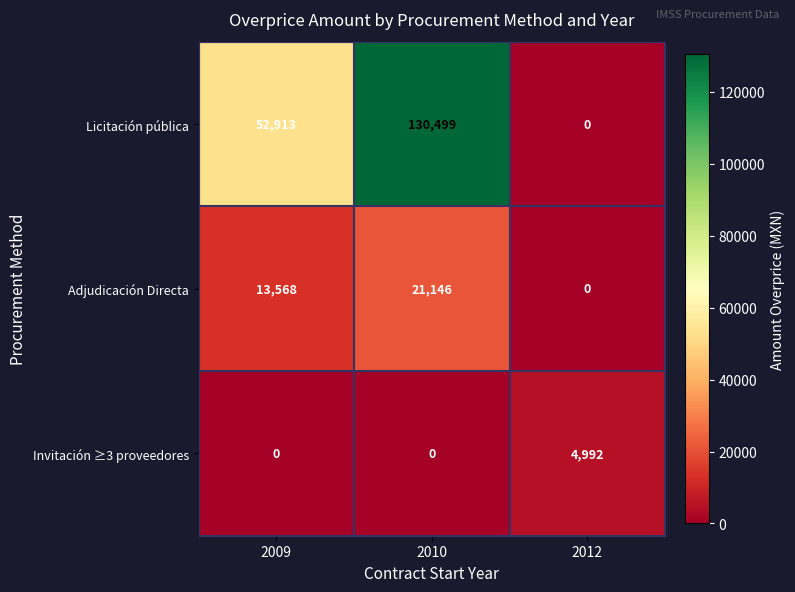

How many values in the Licitación pública series are below 52913?

1